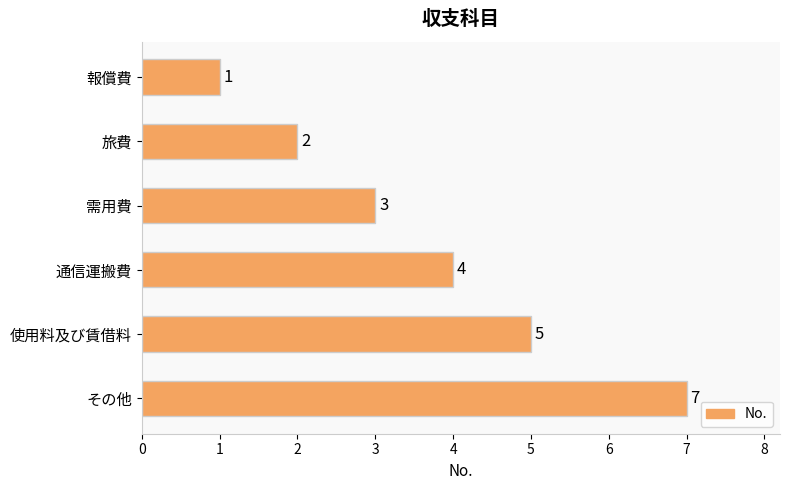

Approximately how many times larger is the value at 通信運搬費 compared to 使用料及び賃借料?

0.8